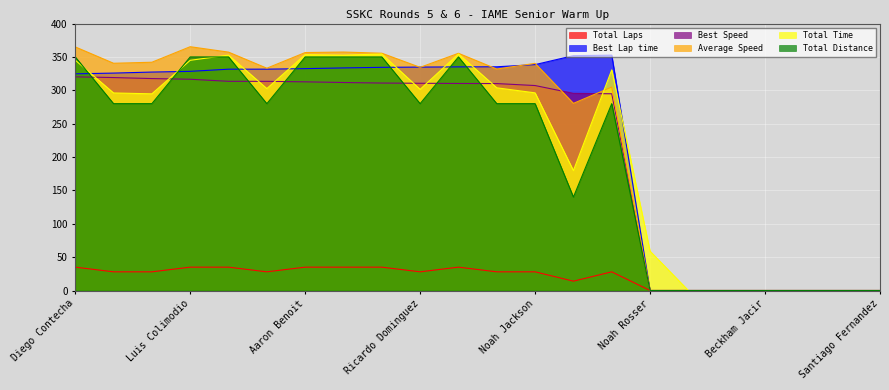

Rank the series by their maximum value, from highest to lowest.

Average Speed, Total Time, Best Lap time, Total Distance, Best Speed, Total Laps